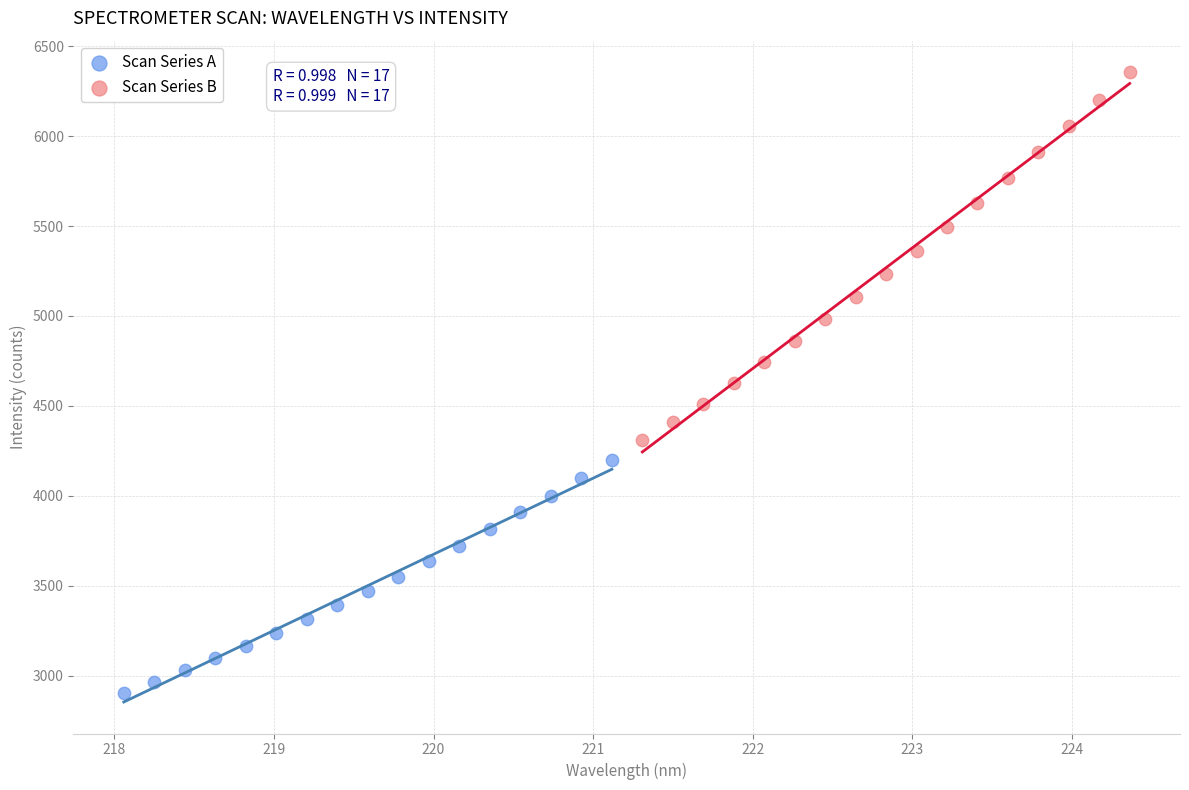

Which series has the widest spread of Y values?

Scan Series B